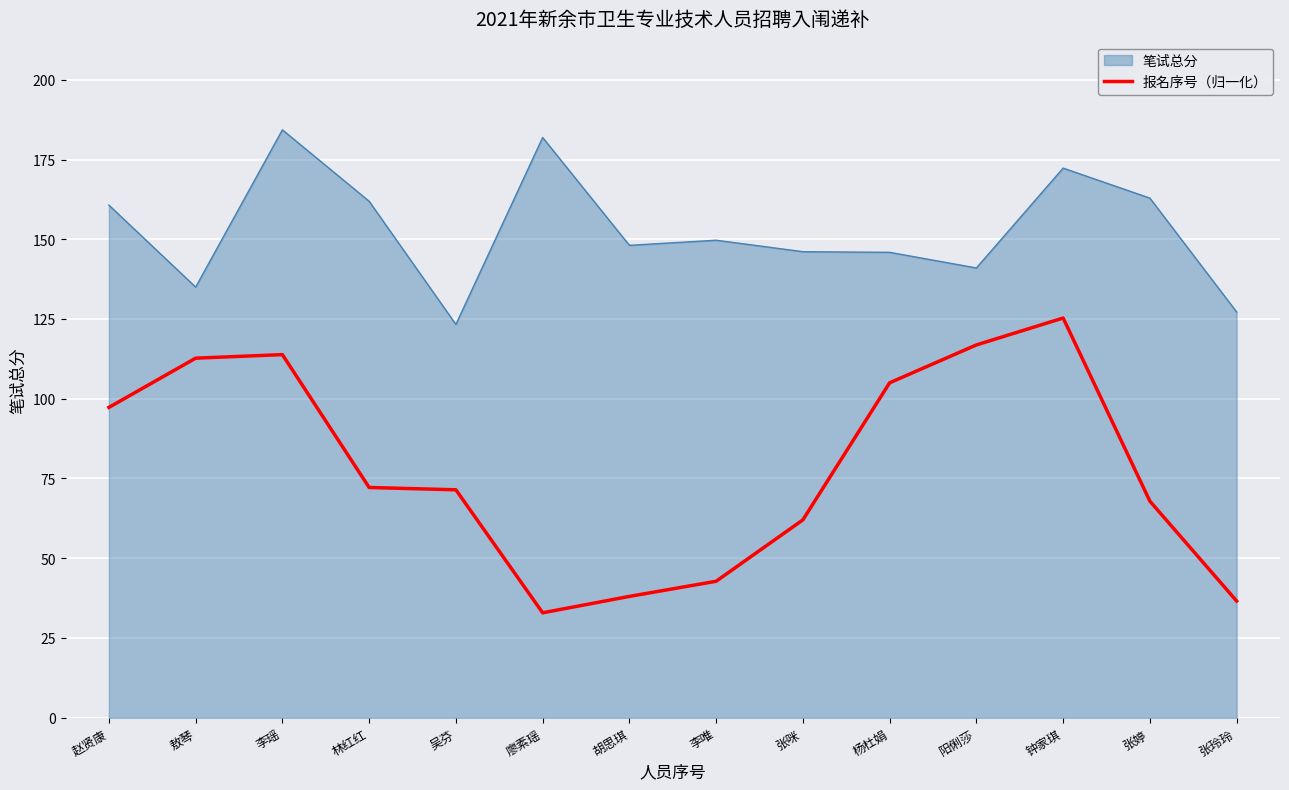

Read the 报名序号（归一化） value at 阳俐莎.

116.9